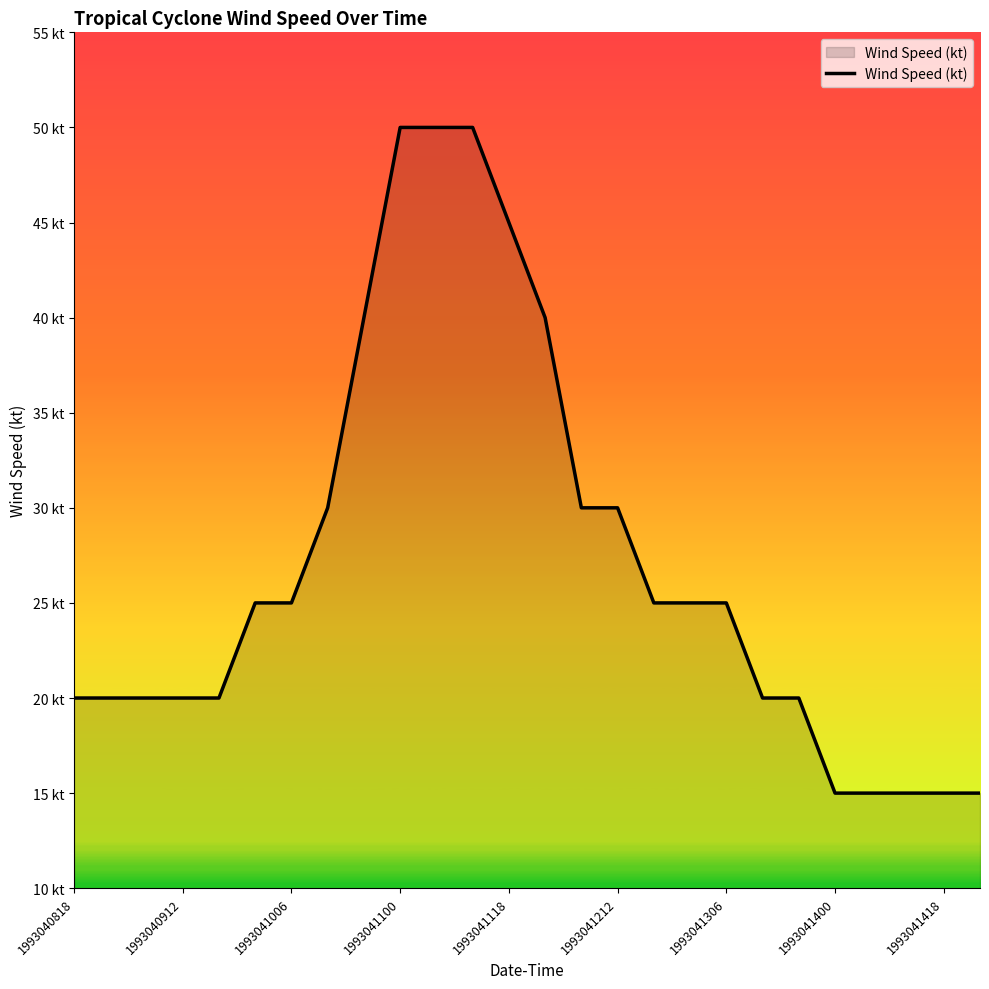

What is the sum of all values?

705